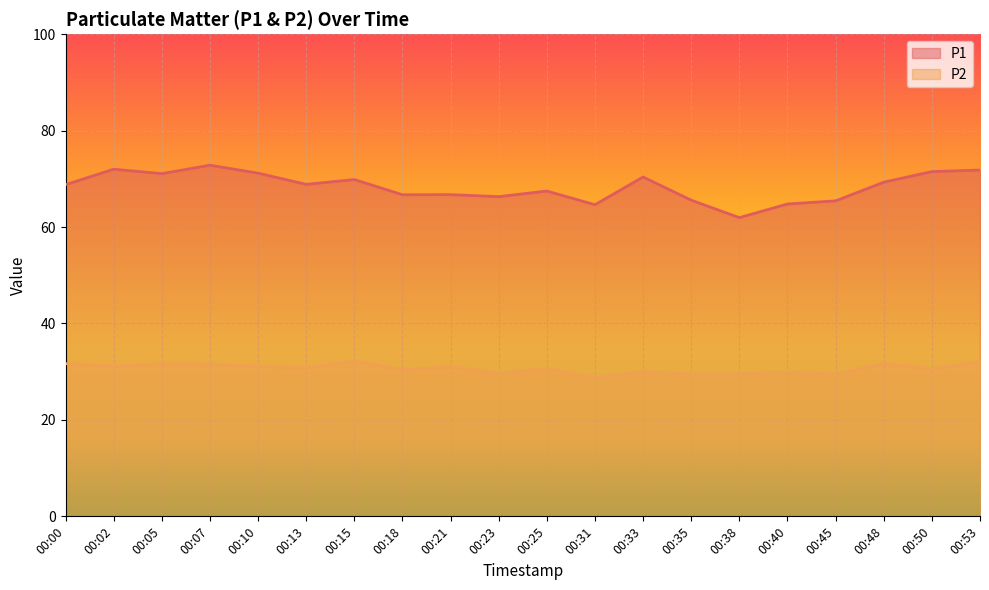

What is the maximum value shown in the chart?

72.8